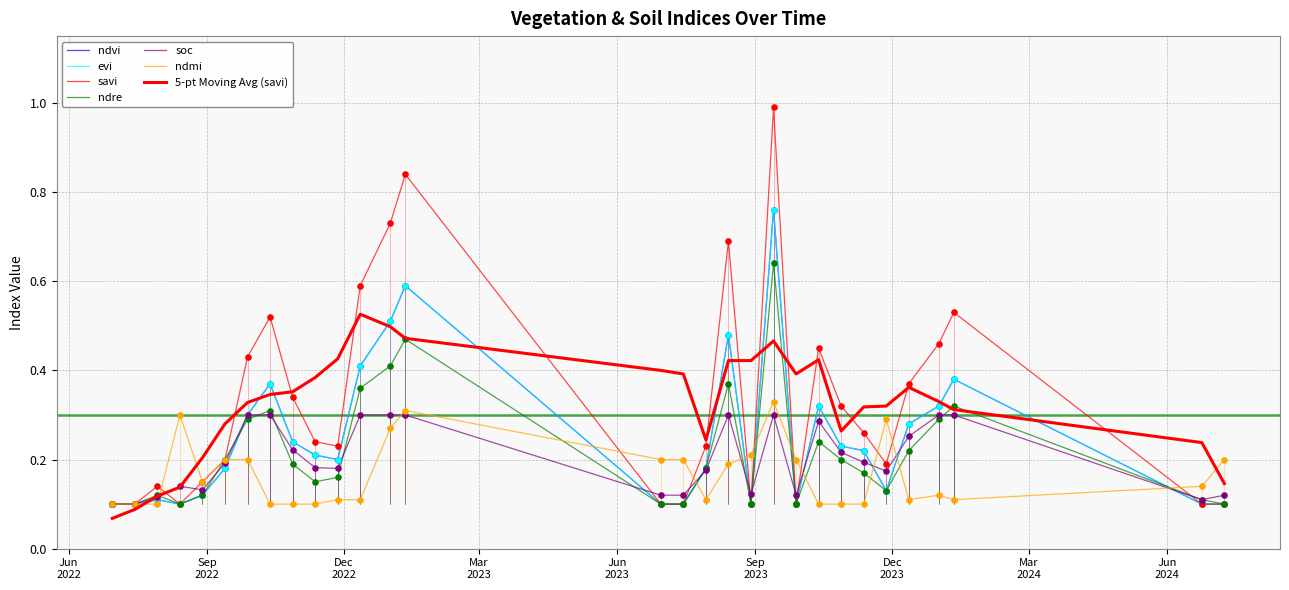

Which series contains the lowest Y value?

ndvi